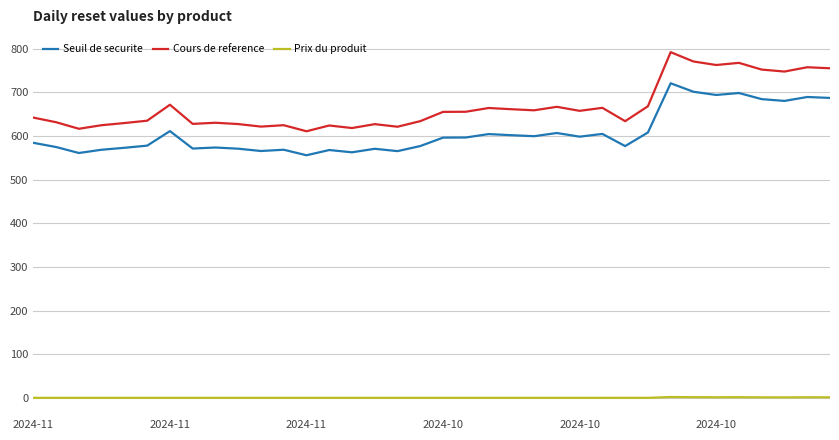

Which series has the largest total across all categories?

Cours de reference